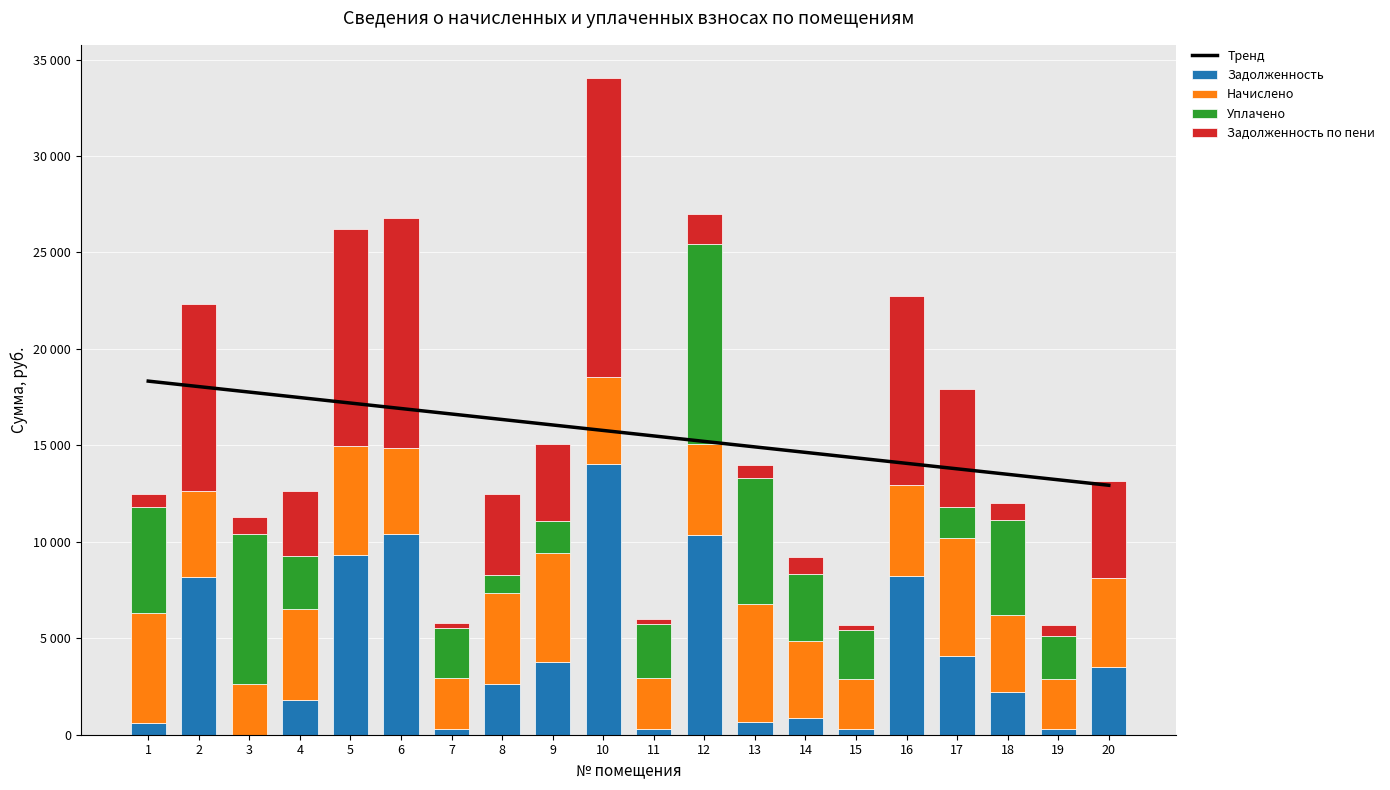

Which has a higher value, 16 or 15?

15